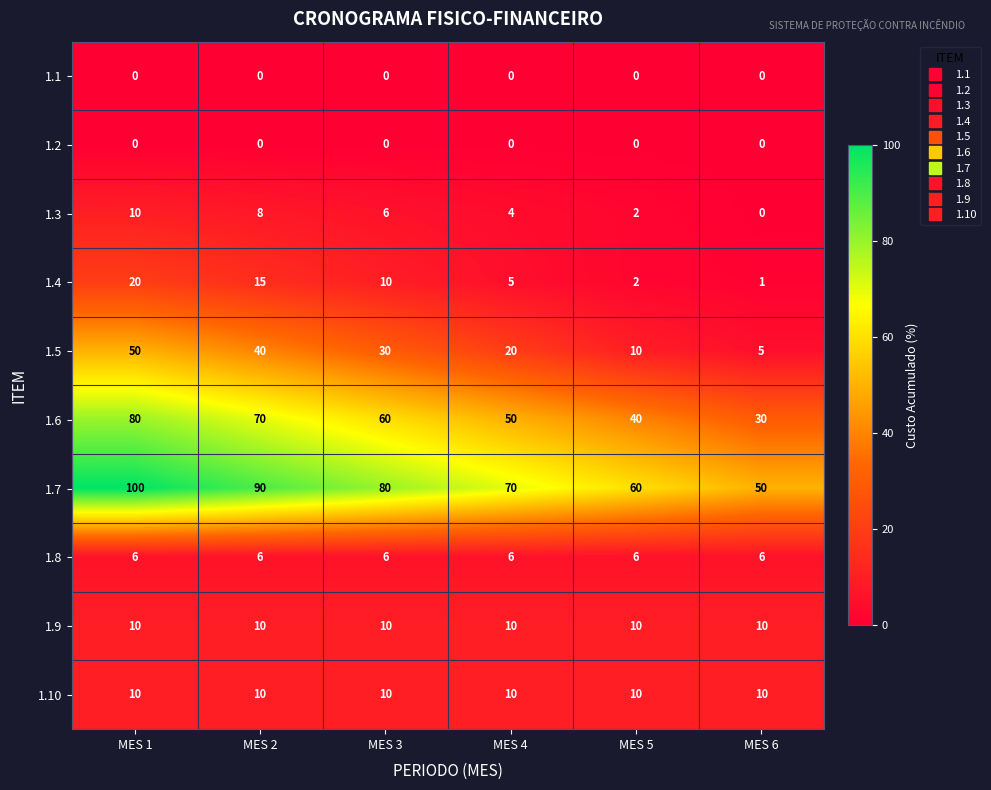

The 1.4 series shows 4 at MES 2. True or false?

False